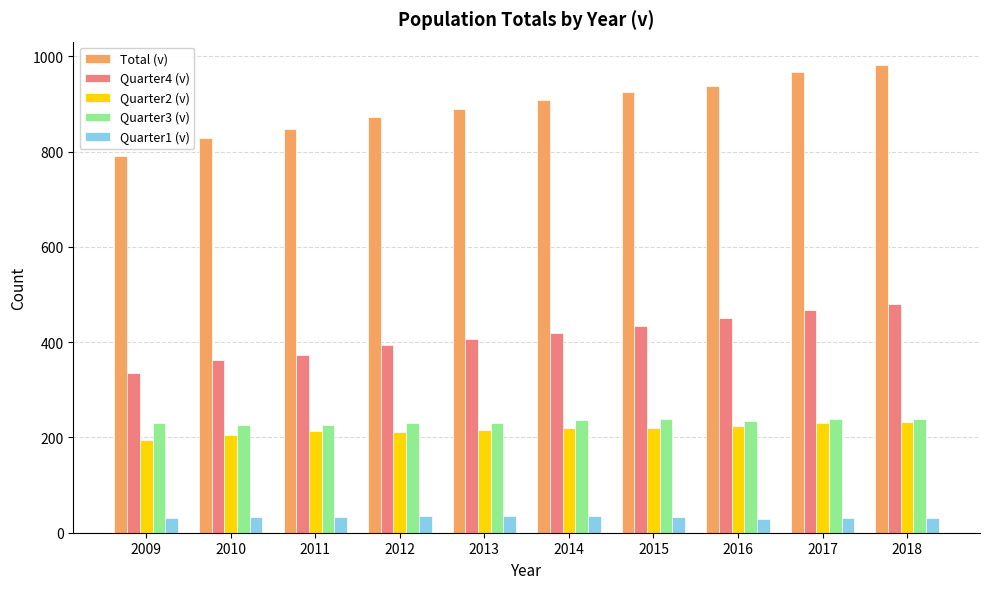

What is the sum of the Total (v) values at 2015 and 2012?

1798